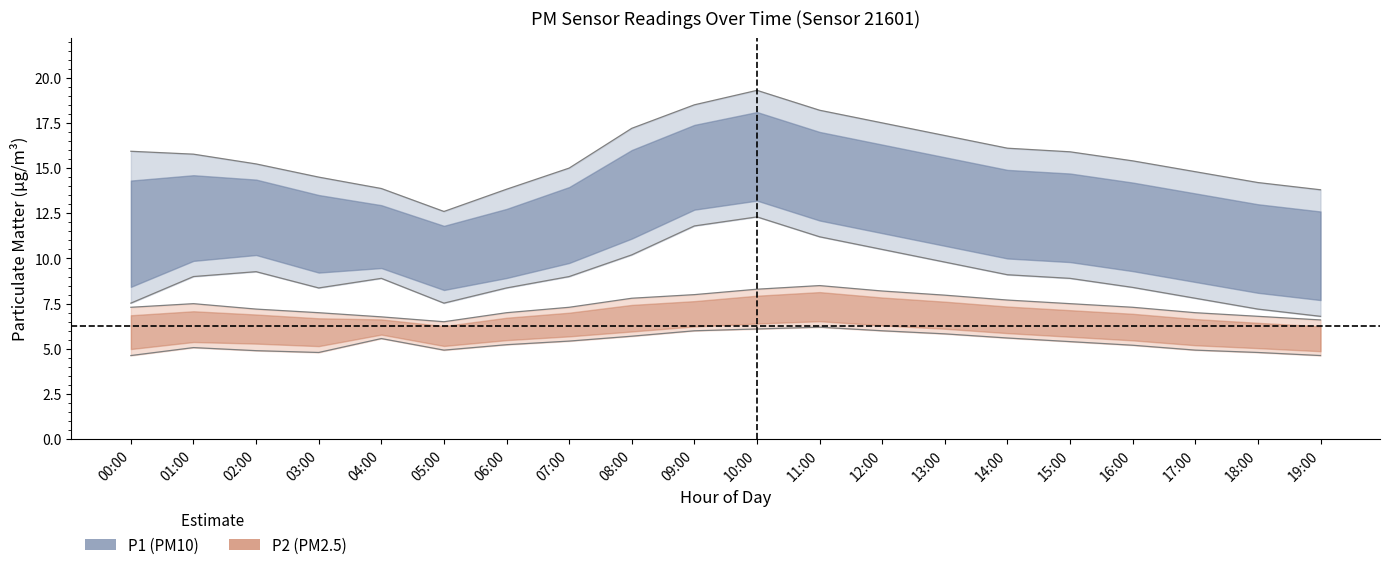

What is the difference between the second highest and second lowest values in the P2_upper series?

1.7